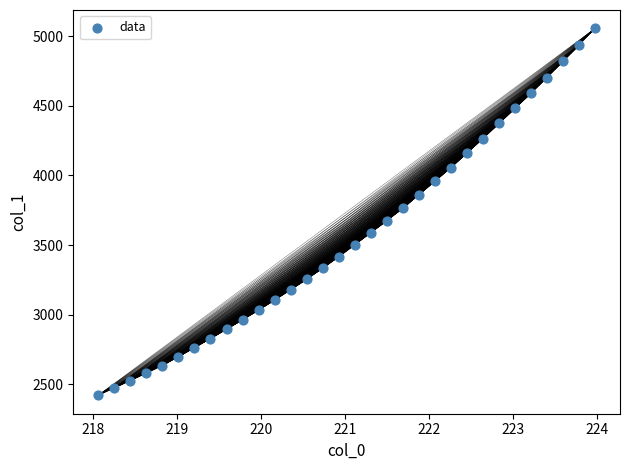

What is the range of X values (max minus min)?

5.9